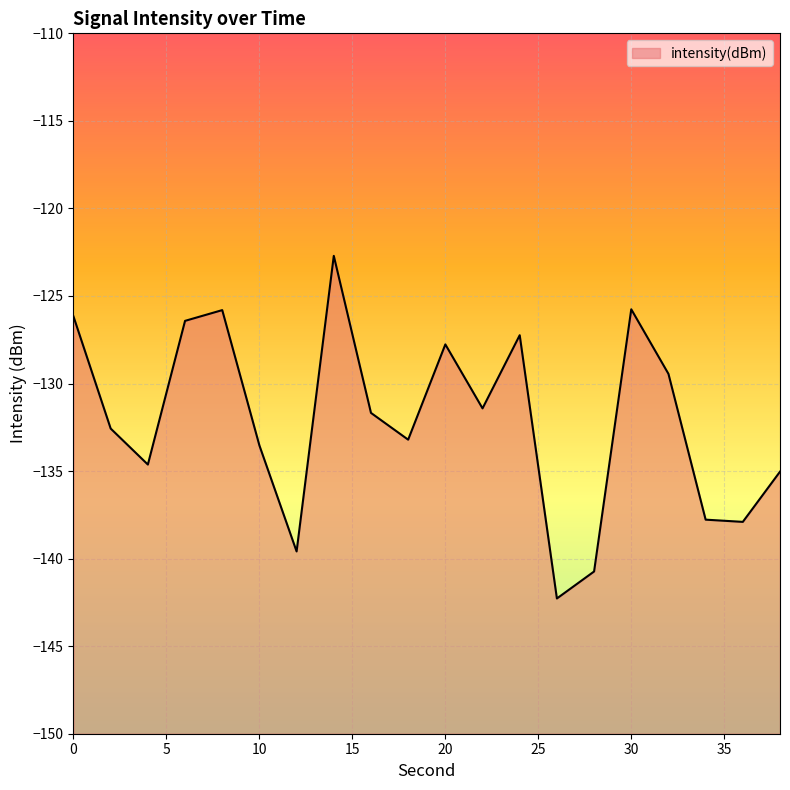

How many interior local peaks (higher than both neighbors) does the data have?

5